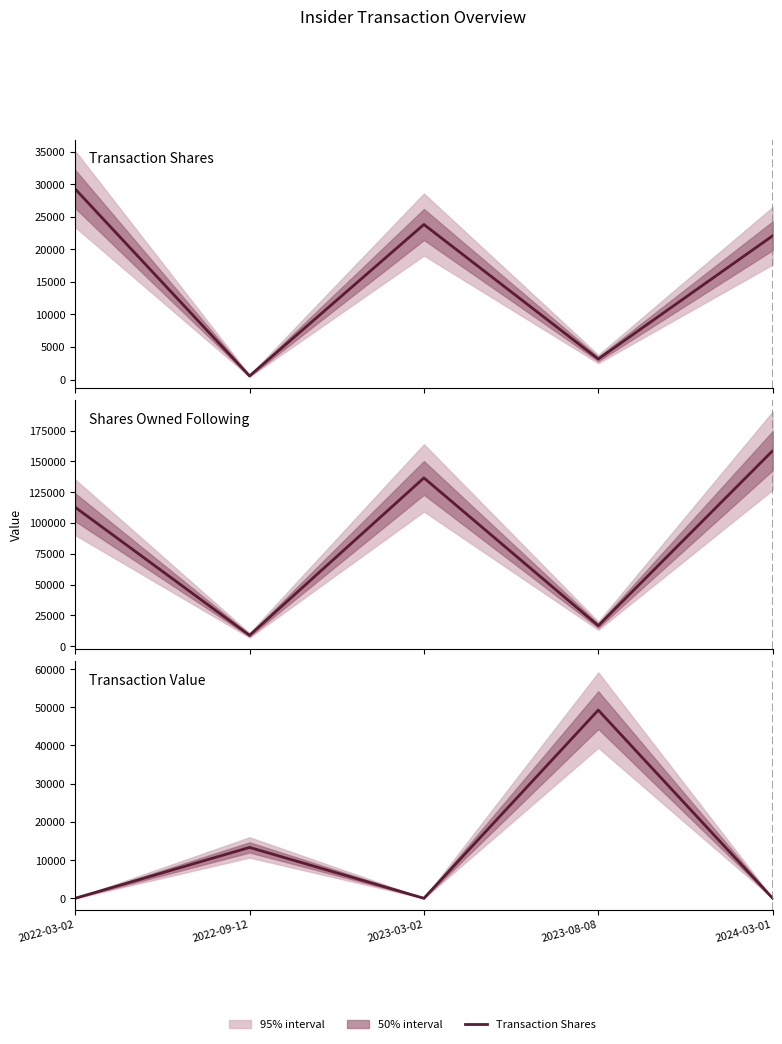

What is the sum of the Transaction Value values at 2022-09-12 and 2023-03-02?

13311